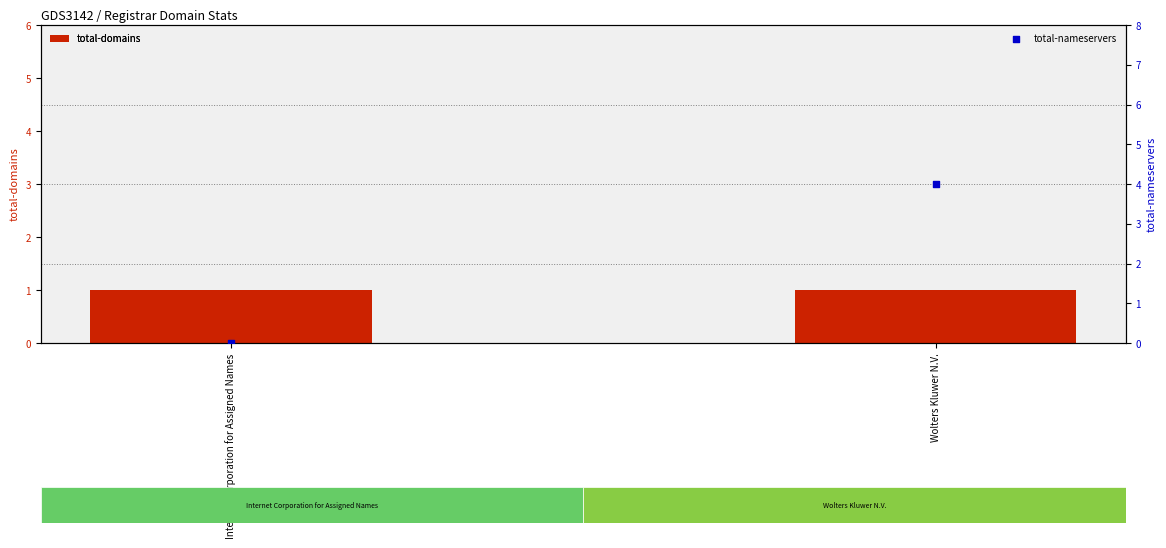

At how many categories does at least one series exceed 0?

2